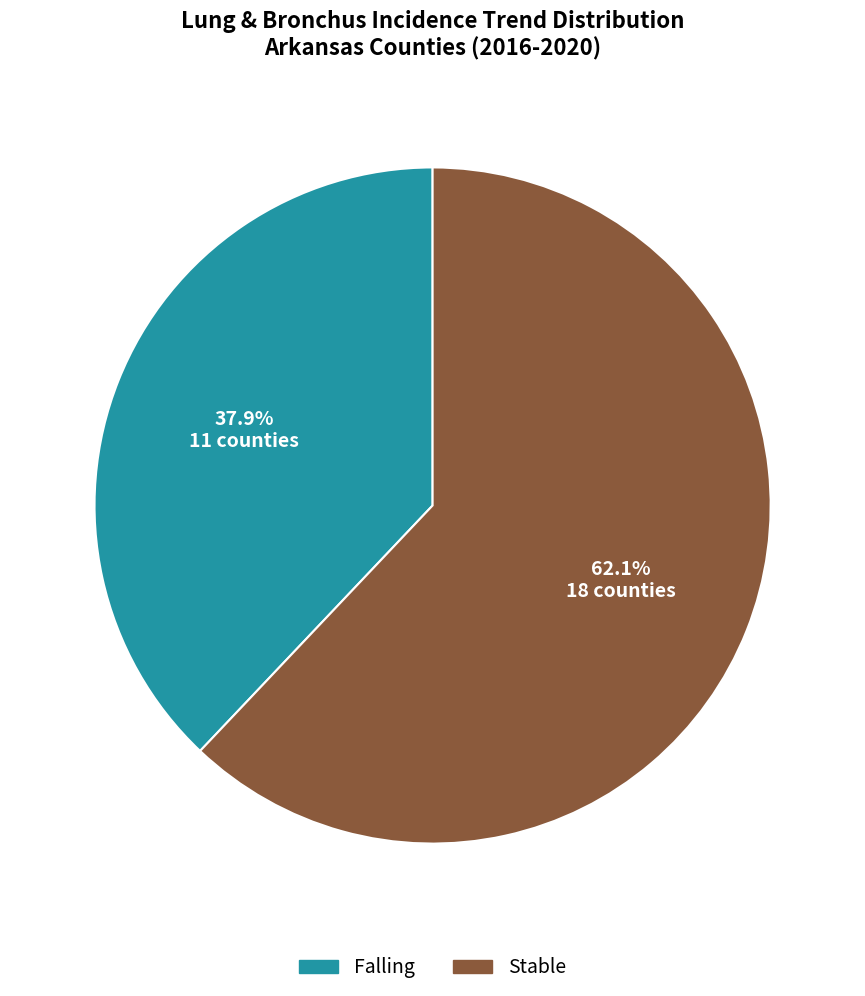

How many slices are in this pie chart?

2